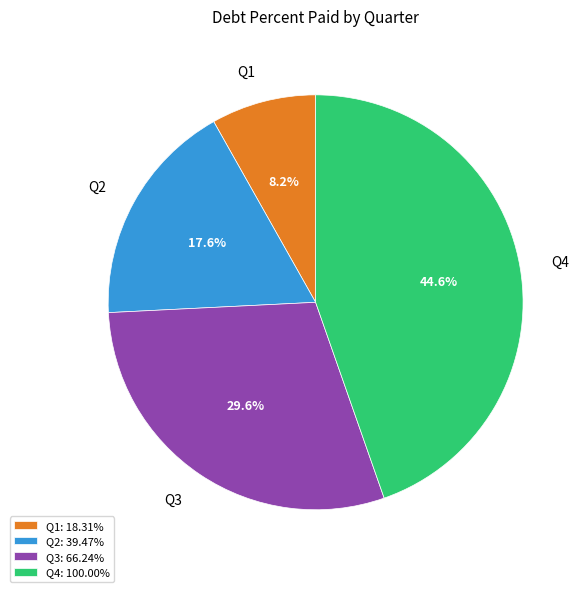

Does any single category account for the majority?

No